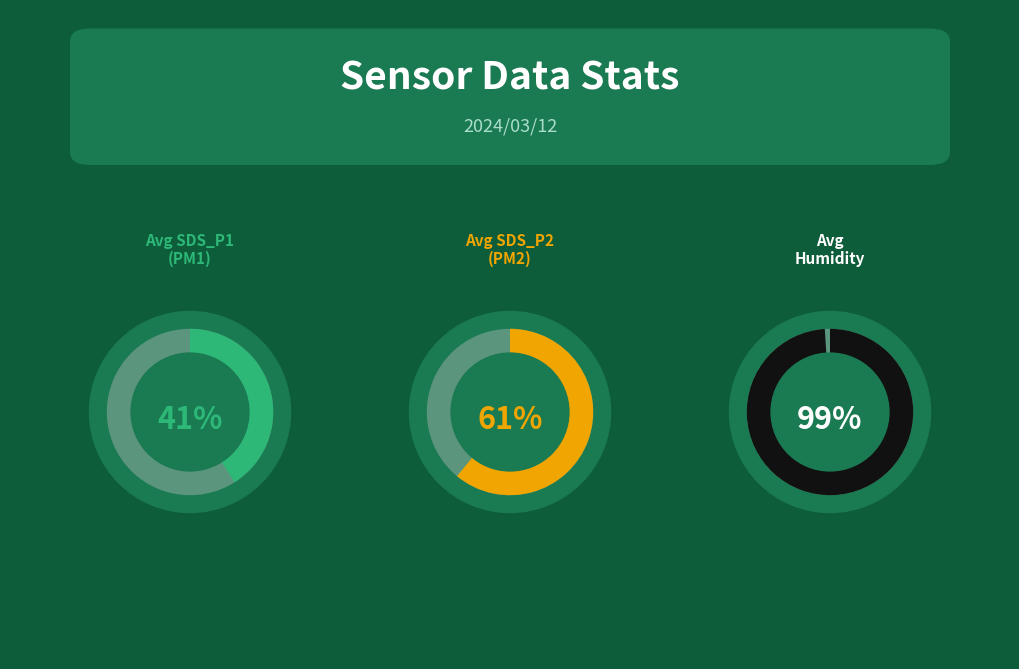

True or false: 9 accounts for 1% of the total.

False